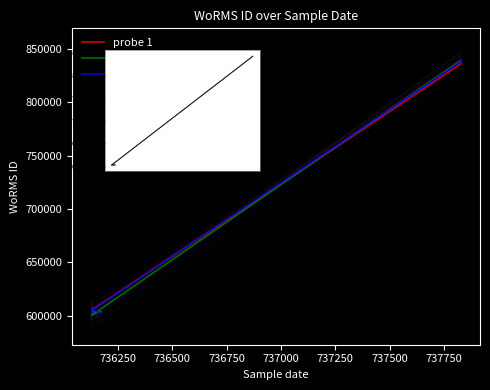

True or false: probe 3 and probe 2 cross at least once.

True